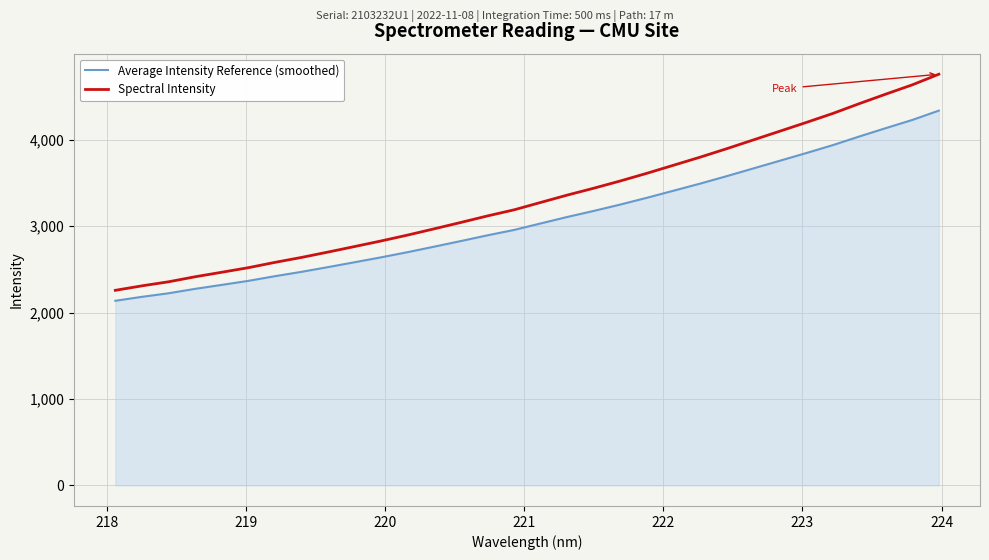

What is the smallest value displayed?

2137.5